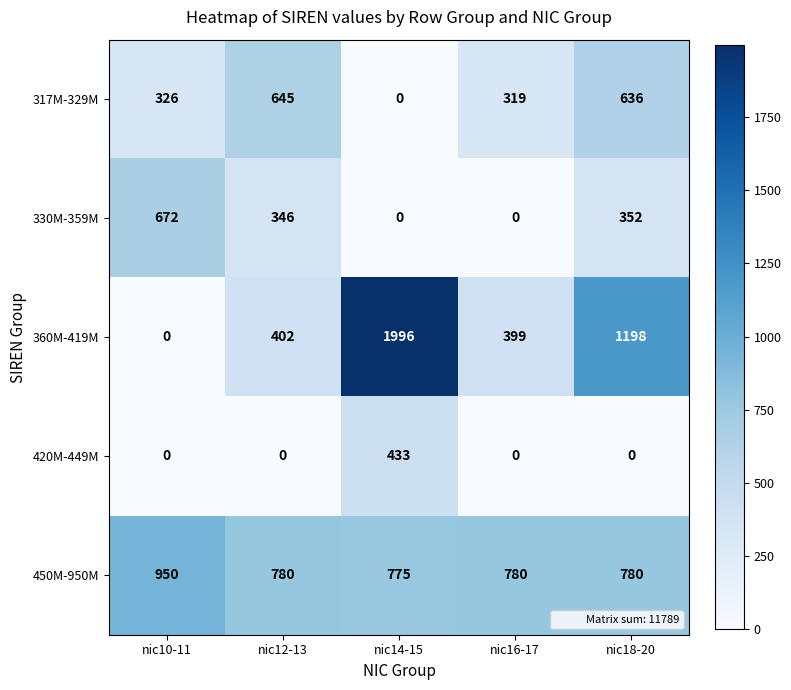

Between nic12-13 and nic18-20, which series saw the biggest shift?

360M-419M